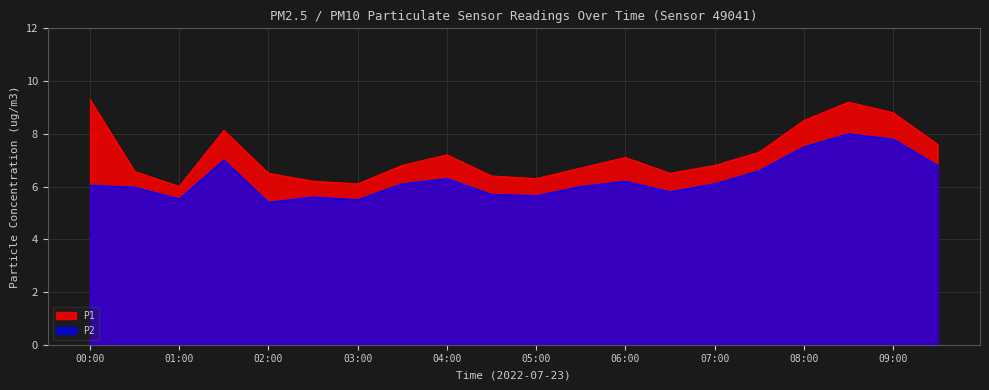

Reading right to left, list all the values displayed in this chart.

P1: 09:30=7.6	09:00=8.8	08:30=9.2	08:00=8.5	07:30=7.3	07:00=6.8	06:30=6.5	06:00=7.1	05:30=6.7	05:00=6.3	04:30=6.4	04:00=7.2	03:30=6.8	03:00=6.1	02:30=6.2	02:00=6.5	01:30=8.1	01:00=6.0	00:30=6.6	00:00=9.3
P2: 09:30=6.8	09:00=7.8	08:30=8.0	08:00=7.5	07:30=6.6	07:00=6.1	06:30=5.8	06:00=6.2	05:30=6.0	05:00=5.7	04:30=5.7	04:00=6.3	03:30=6.1	03:00=5.5	02:30=5.6	02:00=5.4	01:30=7.0	01:00=5.5	00:30=6.0	00:00=6.0